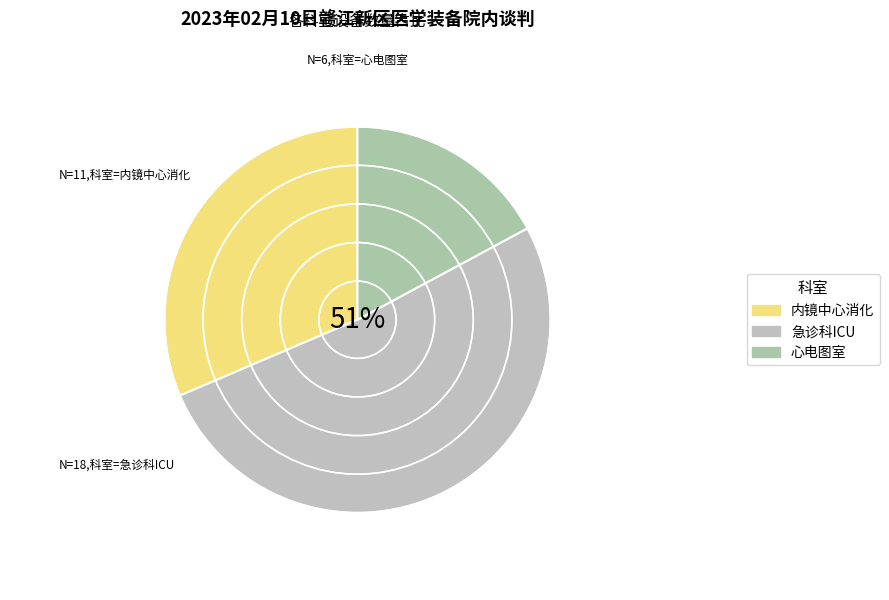

Which category accounts for the majority?

急诊科ICU